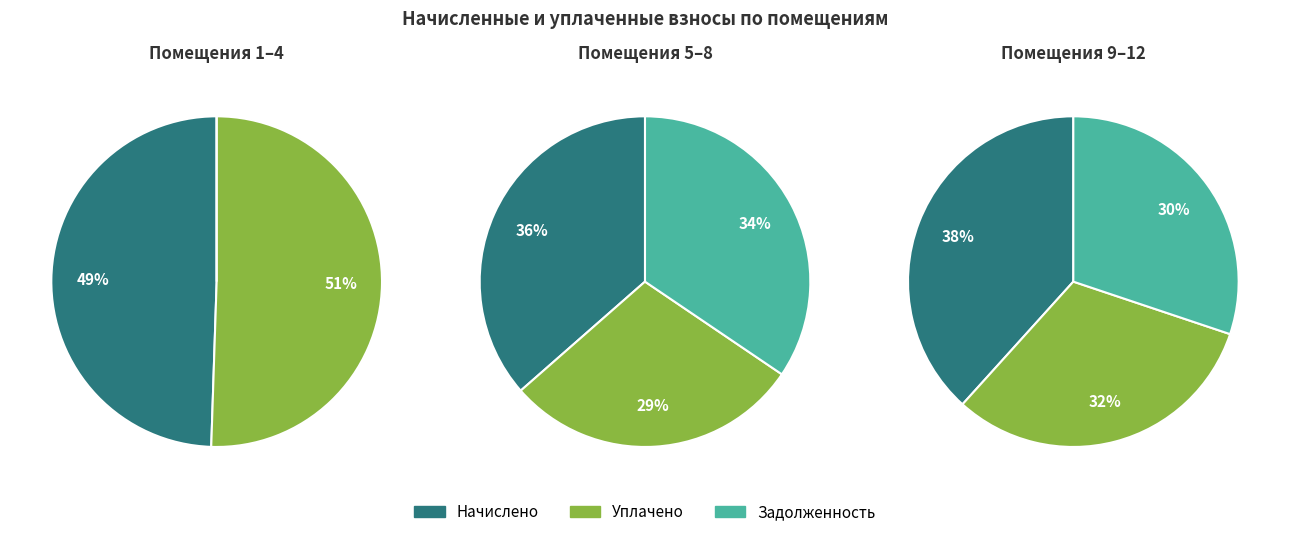

Between 3 and 7, which series saw the biggest shift?

задолженность